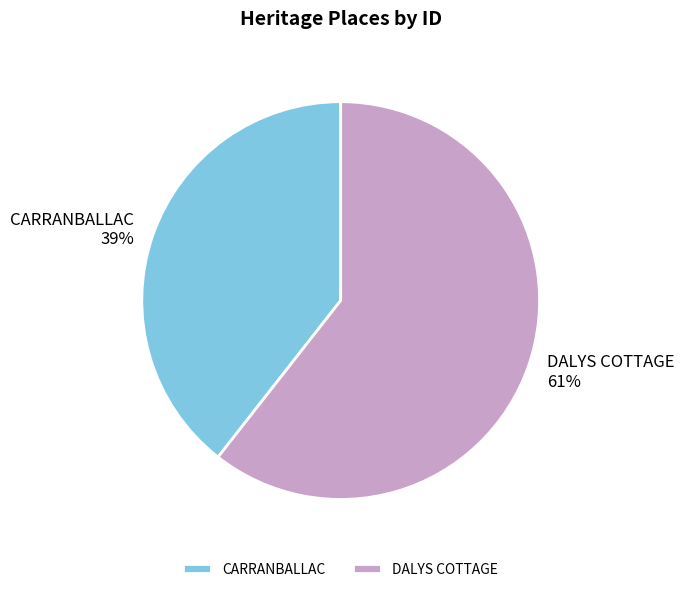

What is the smallest slice in the pie chart?

CARRANBALLAC